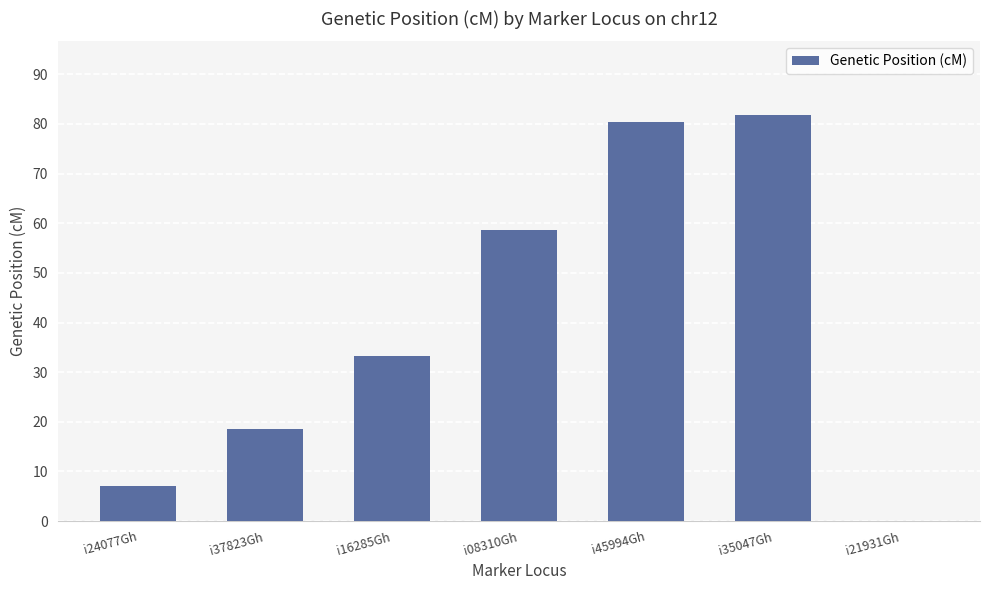

Is it true that the value at i24077Gh is 7.0?

True